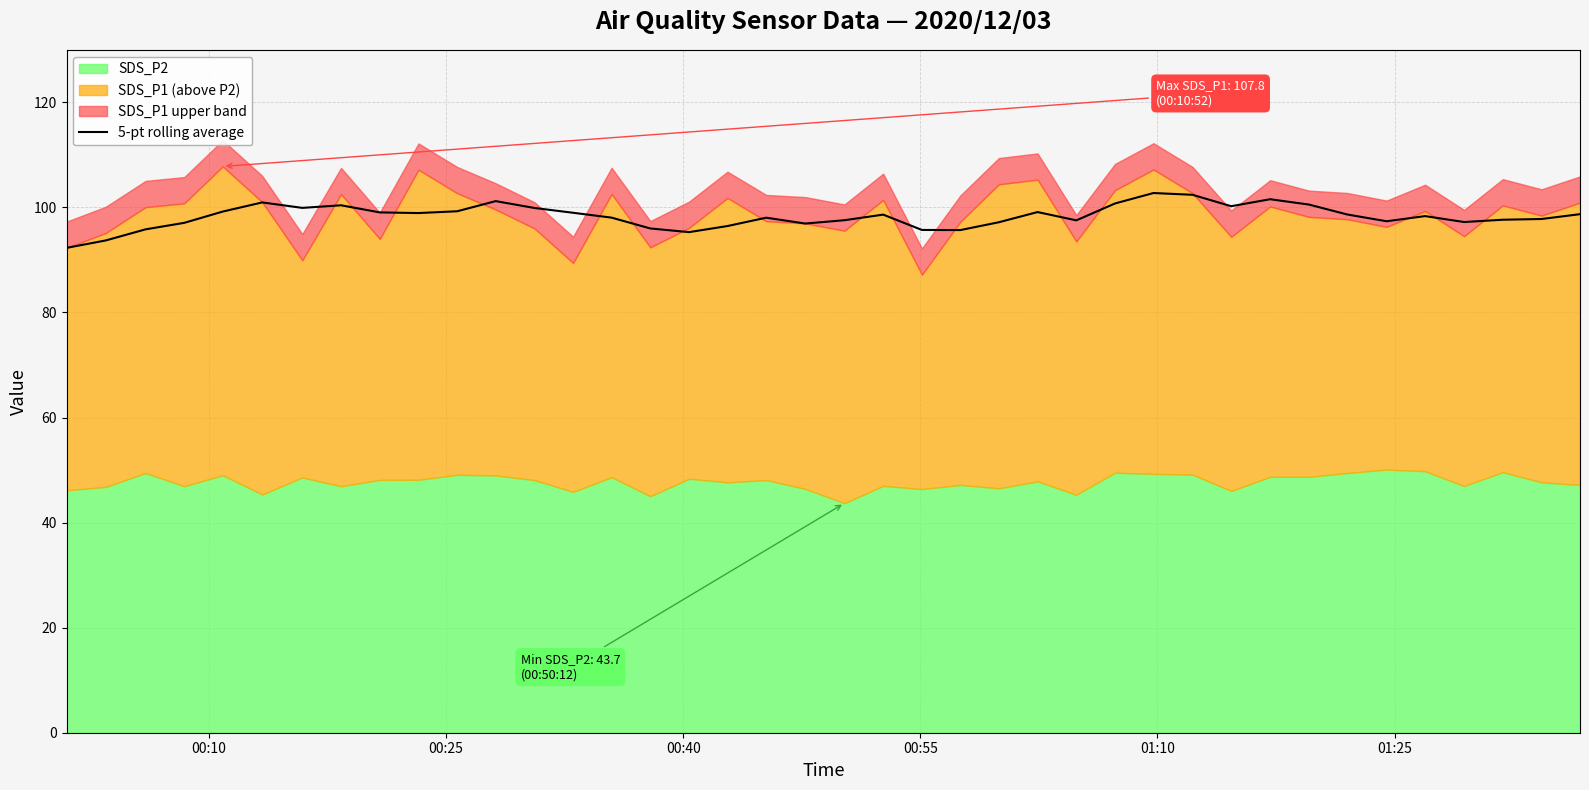

True or false: there are more than 0 points higher than both neighbors.

True